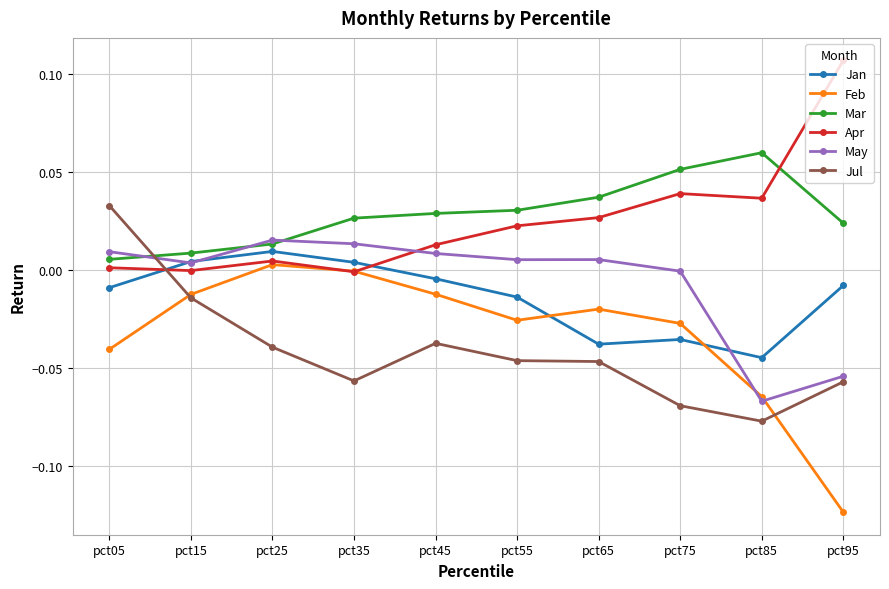

Which series has the widest spread of values?

Feb